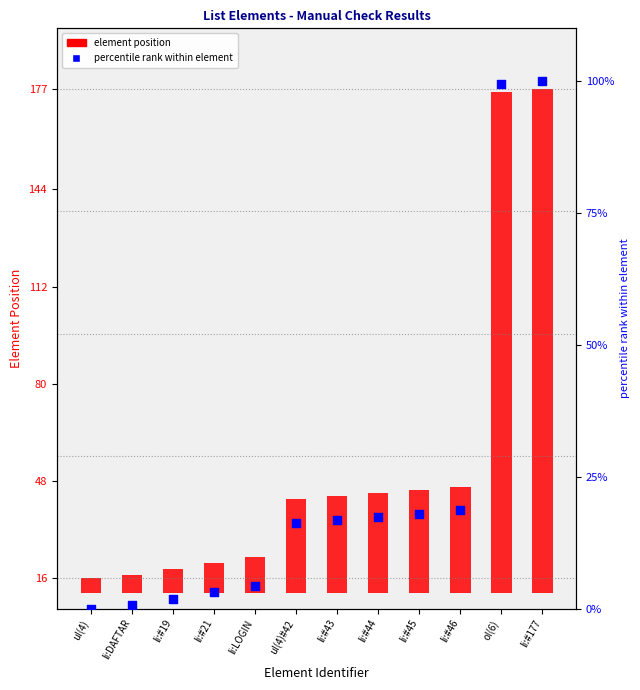

At how many categories does at least one series exceed 72?

2